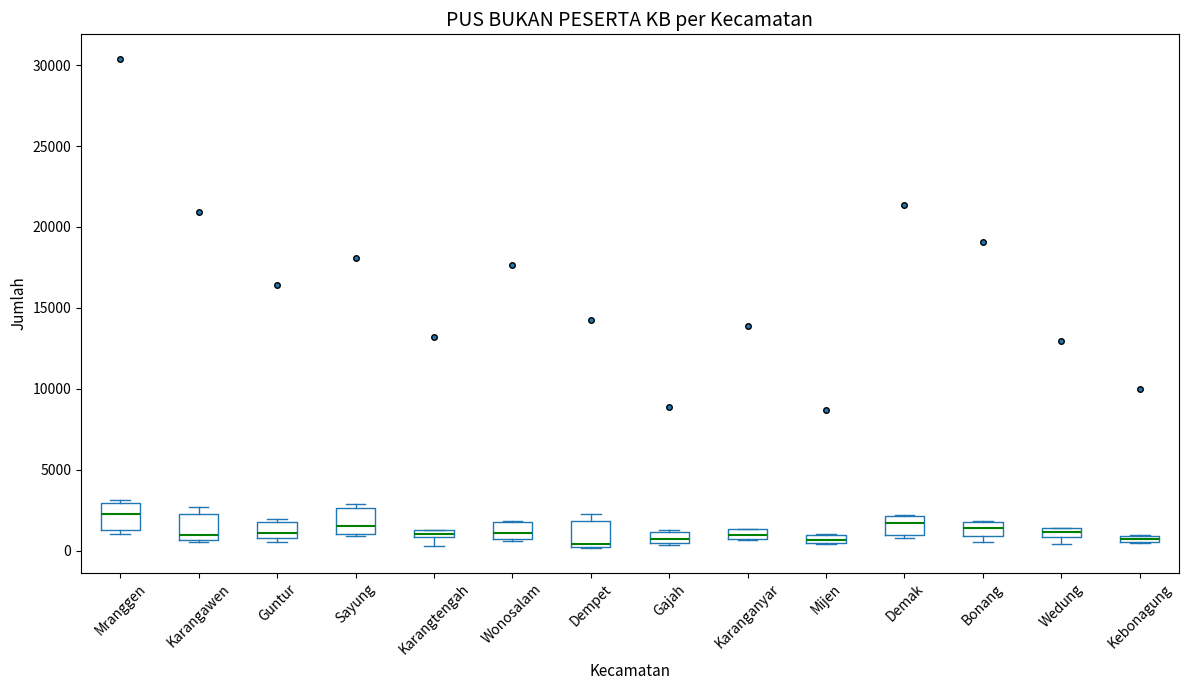

Where is the lower edge of the box for Wedung on the y-axis? The values are not printed on the chart, so give them approximately, as read against the axis.

1000